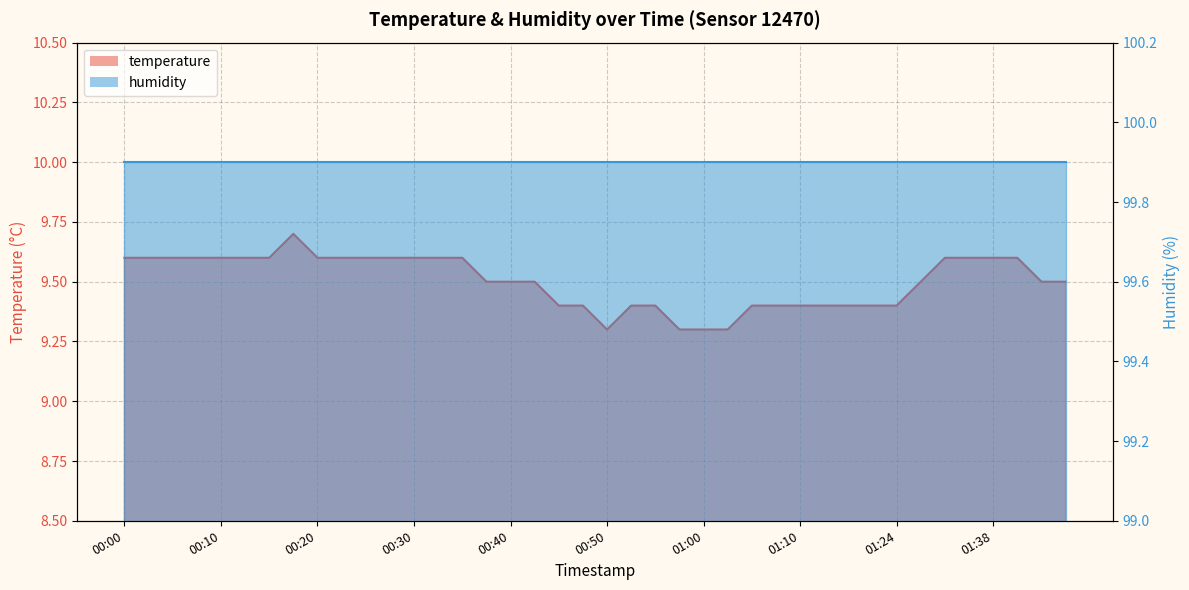

The value at 01:07 is 5.3. True or false?

False